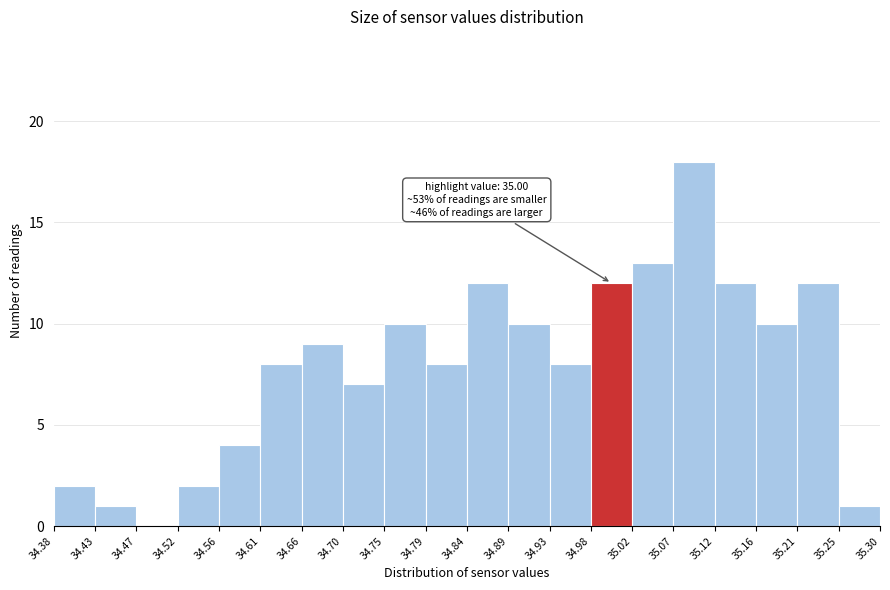

Which range on the x-axis has the tallest bar?

35.07 to 35.12